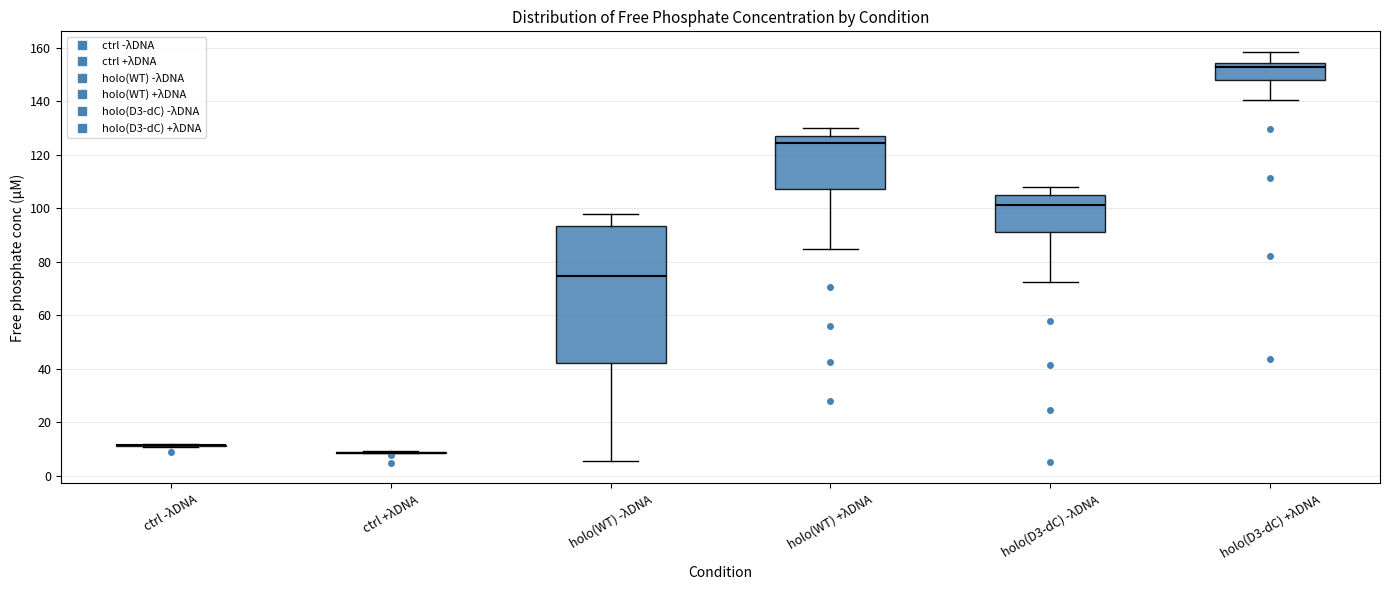

Where is the lower edge of the box for holo(D3-dC) +λDNA on the y-axis? The values are not printed on the chart, so give them approximately, as read against the axis.

148